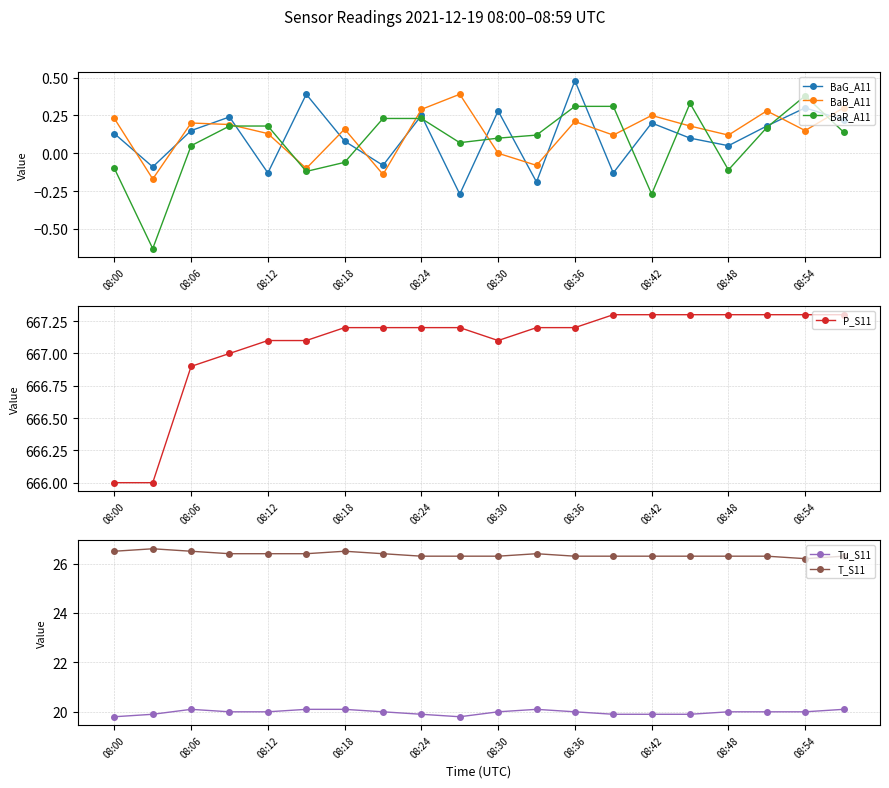

What is the average value of the P_S11 series?

667.1